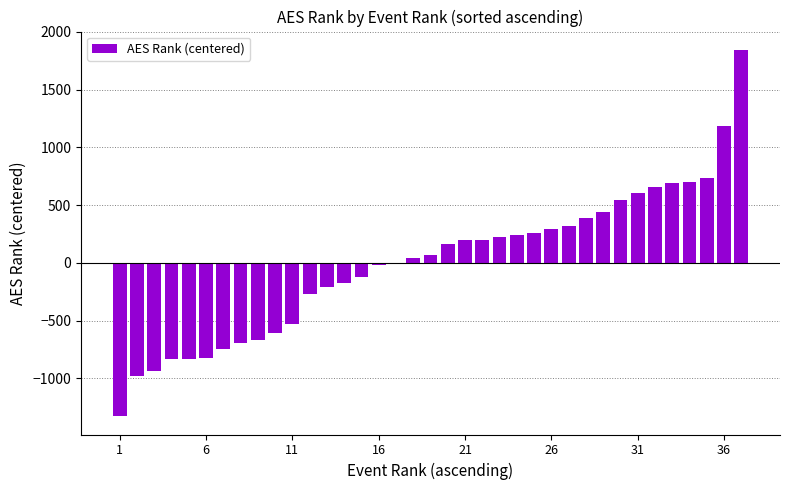

What is the greatest value displayed?

1843.8